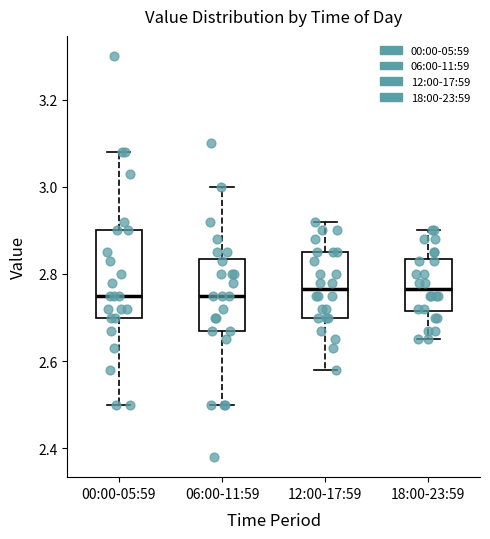

Reading left to right, read every box against the y-axis: the position of its median line, the range the box covers, and the ends of its whiskers. The values are not printed on the chart, so give them approximately, as read against the axis.

00:00-05:59: median 2.76, box 2.70 to 2.90, whiskers 2.50 to 3.08
06:00-11:59: median 2.76, box 2.68 to 2.84, whiskers 2.50 to 3.00
12:00-17:59: median 2.76, box 2.70 to 2.86, whiskers 2.58 to 2.92
18:00-23:59: median 2.76, box 2.72 to 2.84, whiskers 2.66 to 2.90